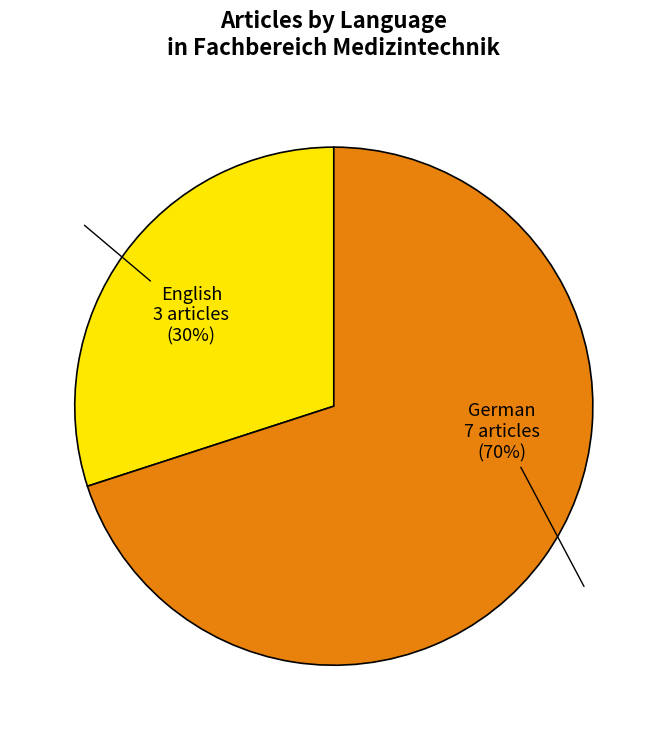

To the nearest percent, what is the difference between the largest and smallest slice percentages?

40%